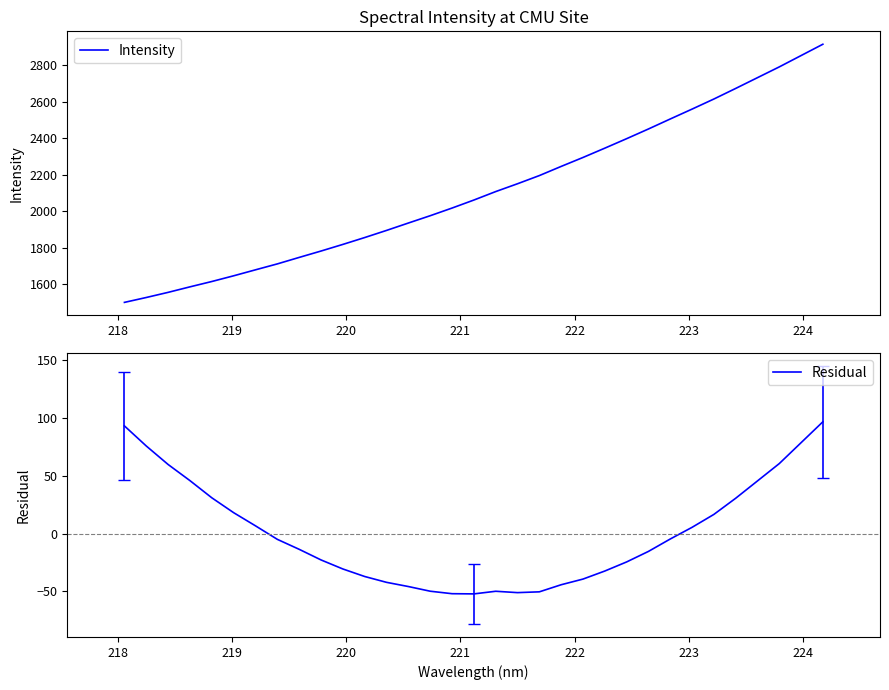

What is the maximum value for Intensity?

2916.7